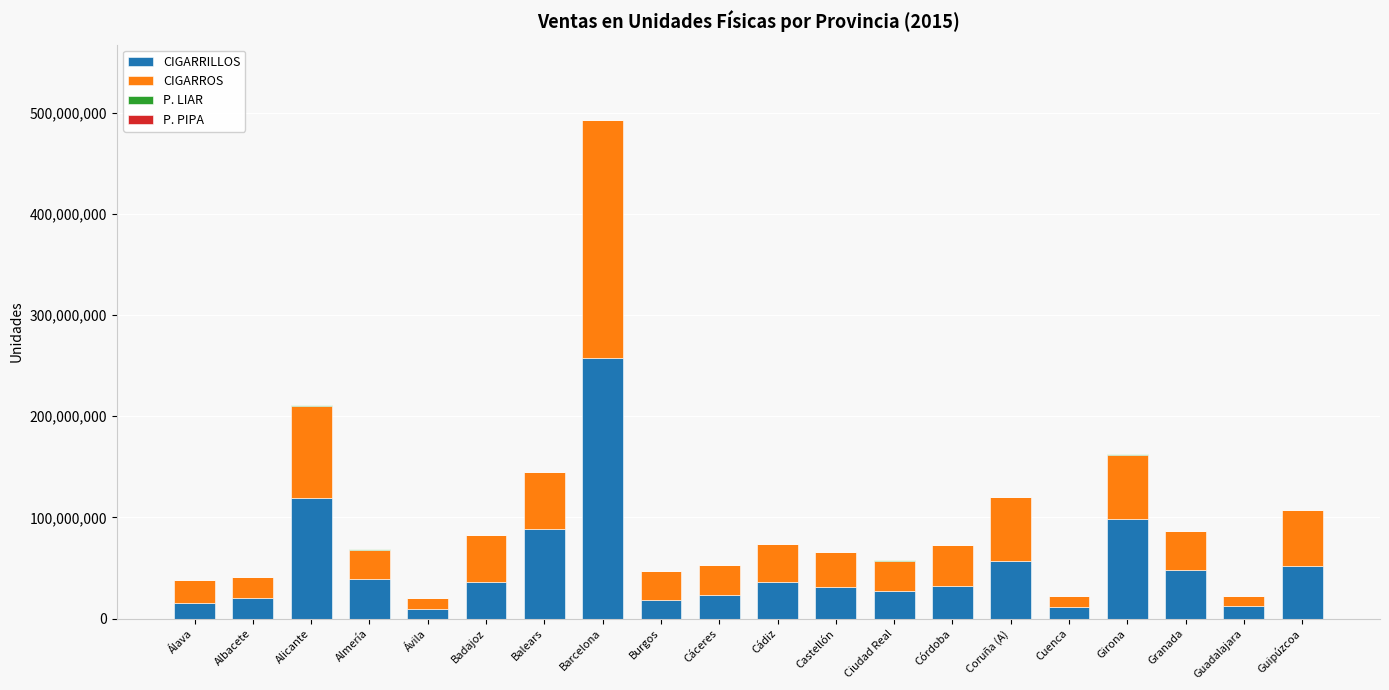

At which category is the sum across all series the highest?

Barcelona